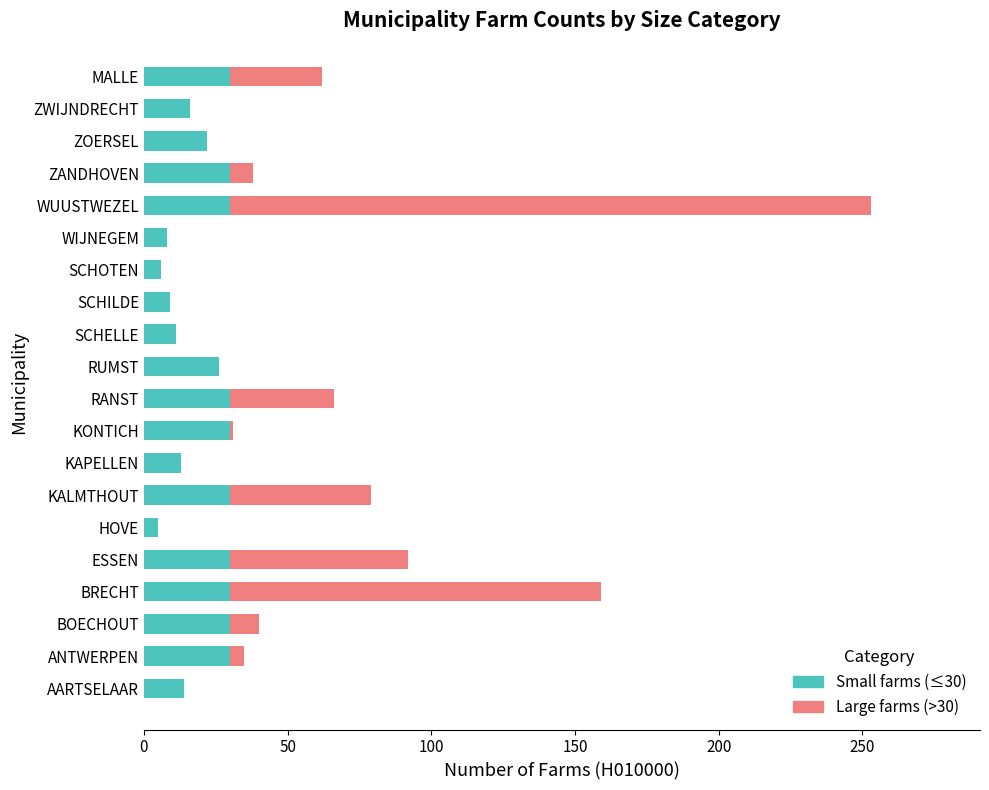

Count the number of data series in this chart.

2